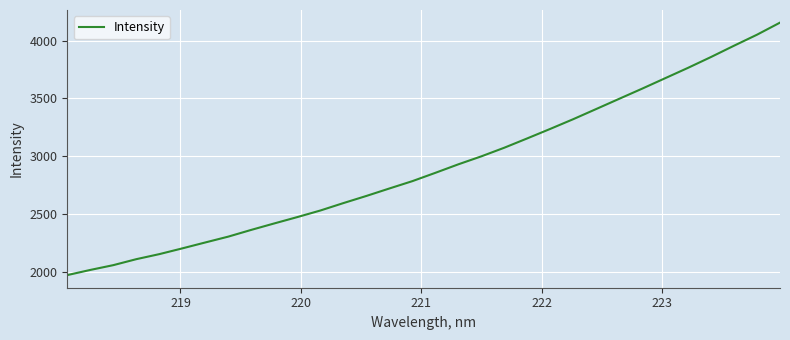

What is the greatest value displayed?

4154.3